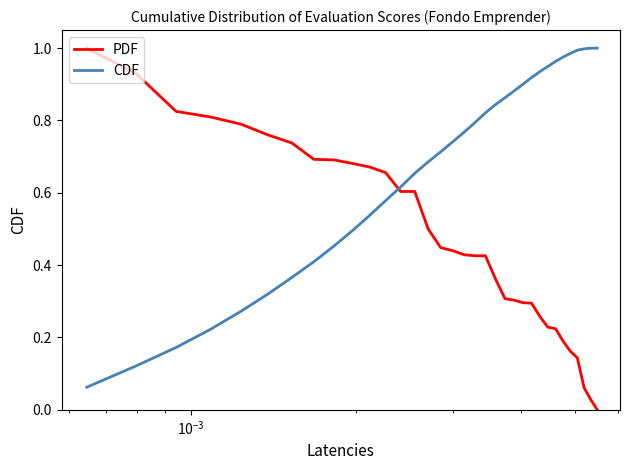

Does the chart display data point markers on the line(s)?

No